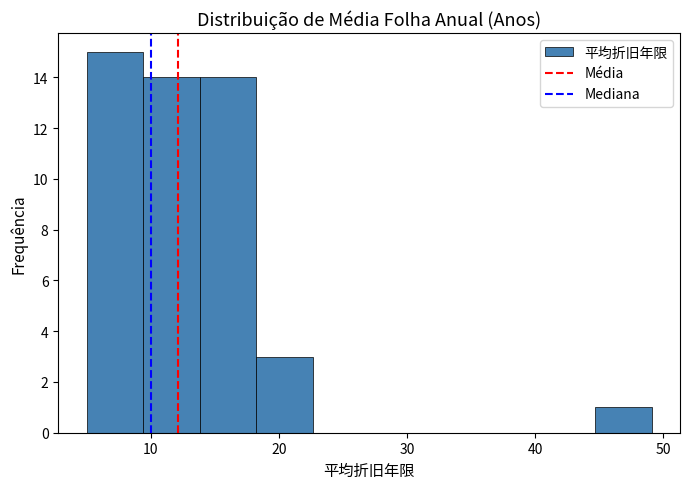

Reading left to right, list every bar in this chart as the range it spans on the x-axis followed by its height. Neither the bar edges nor the heights are printed on the chart, so give them approximately, as read against the axes.

5 to 9: 15
9 to 14: 14
14 to 18: 14
18 to 23: 3
23 to 27: 0
27 to 31: 0
31 to 36: 0
36 to 40: 0
40 to 45: 0
45 to 49: 1